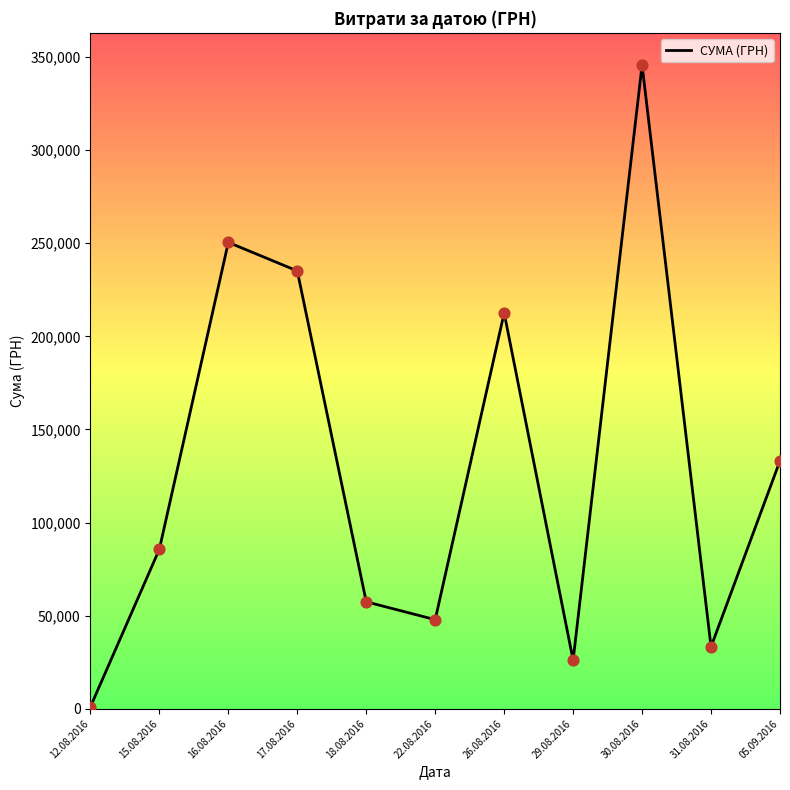

What is the change in value from 12.08.2016 to 29.08.2016?

+25049.9